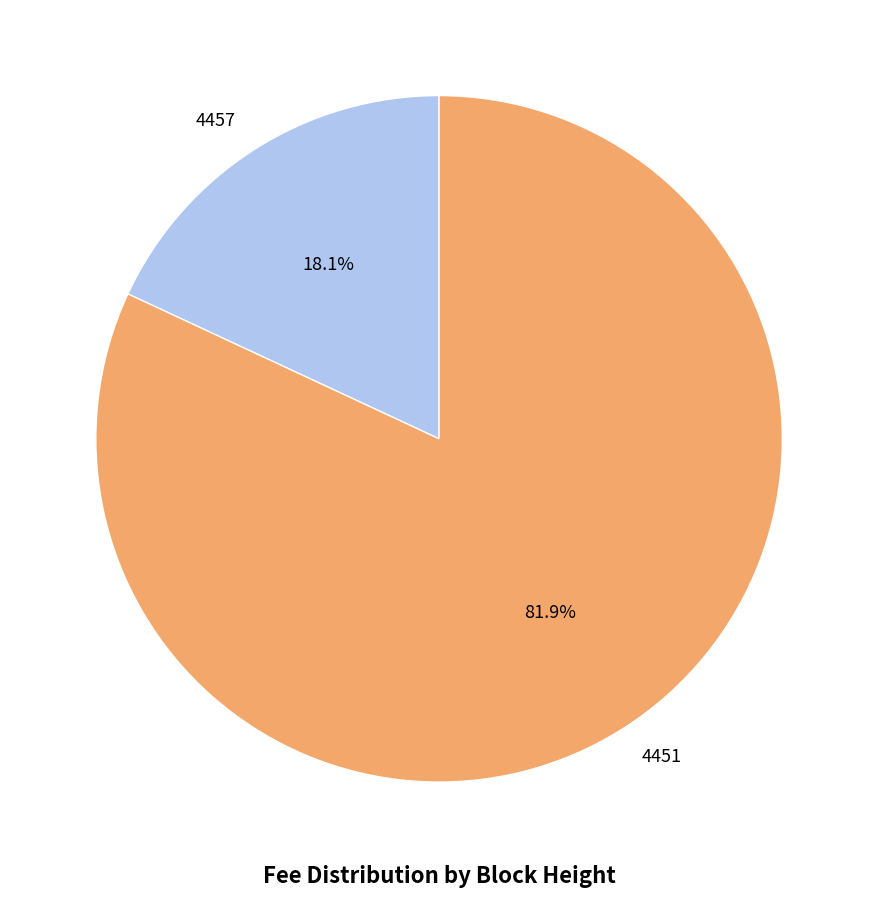

To the nearest percent, what portion does 4451 represent?

82%